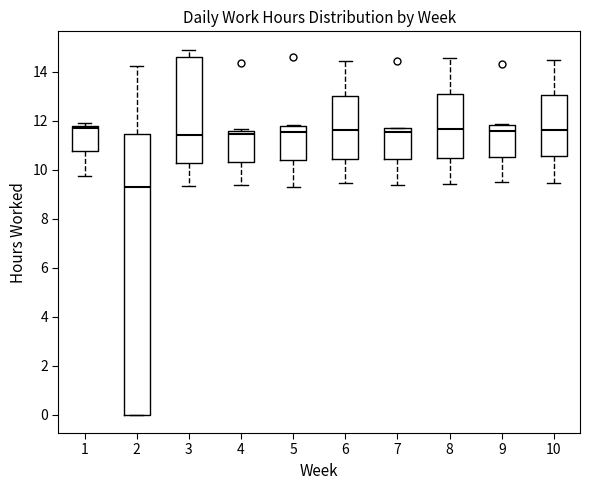

Reading left to right, read every box against the y-axis: the position of its median line, the range the box covers, and the ends of its whiskers. The values are not printed on the chart, so give them approximately, as read against the axis.

1: median 11.6, box 10.8 to 11.8, whiskers 9.8 to 11.8 (just above the box's upper edge)
2: median 9.2, box 0.0 to 11.4, whiskers 0.0 to 14.2
3: median 11.4, box 10.2 to 14.6, whiskers 9.4 to 15.0
4: median 11.4, box 10.4 to 11.6, whiskers 9.4 to 11.6 (just above the box's upper edge)
5: median 11.6, box 10.4 to 11.8, whiskers 9.2 to 11.8
6: median 11.6, box 10.4 to 13.0, whiskers 9.4 to 14.4
7: median 11.6 (just below the box's upper edge), box 10.4 to 11.6, whiskers 9.4 to 11.8
8: median 11.6, box 10.4 to 13.2, whiskers 9.4 to 14.6
9: median 11.6, box 10.6 to 11.8, whiskers 9.6 to 11.8
10: median 11.6, box 10.6 to 13.0, whiskers 9.4 to 14.4